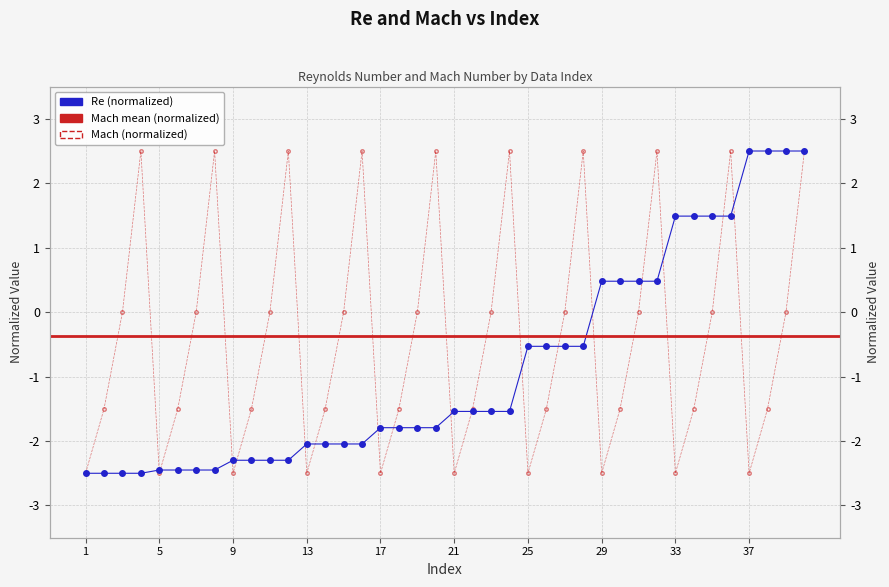

What is the average value of the Re series?

-0.9